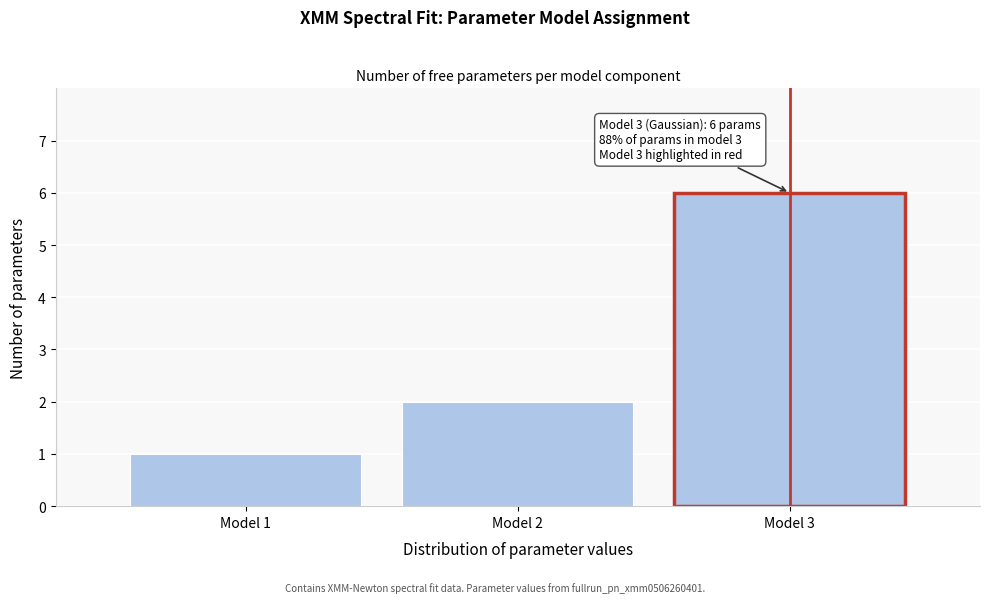

Reading left to right, what are all the values shown in this chart?

Model 1=1	Model 2=2	Model 3=6